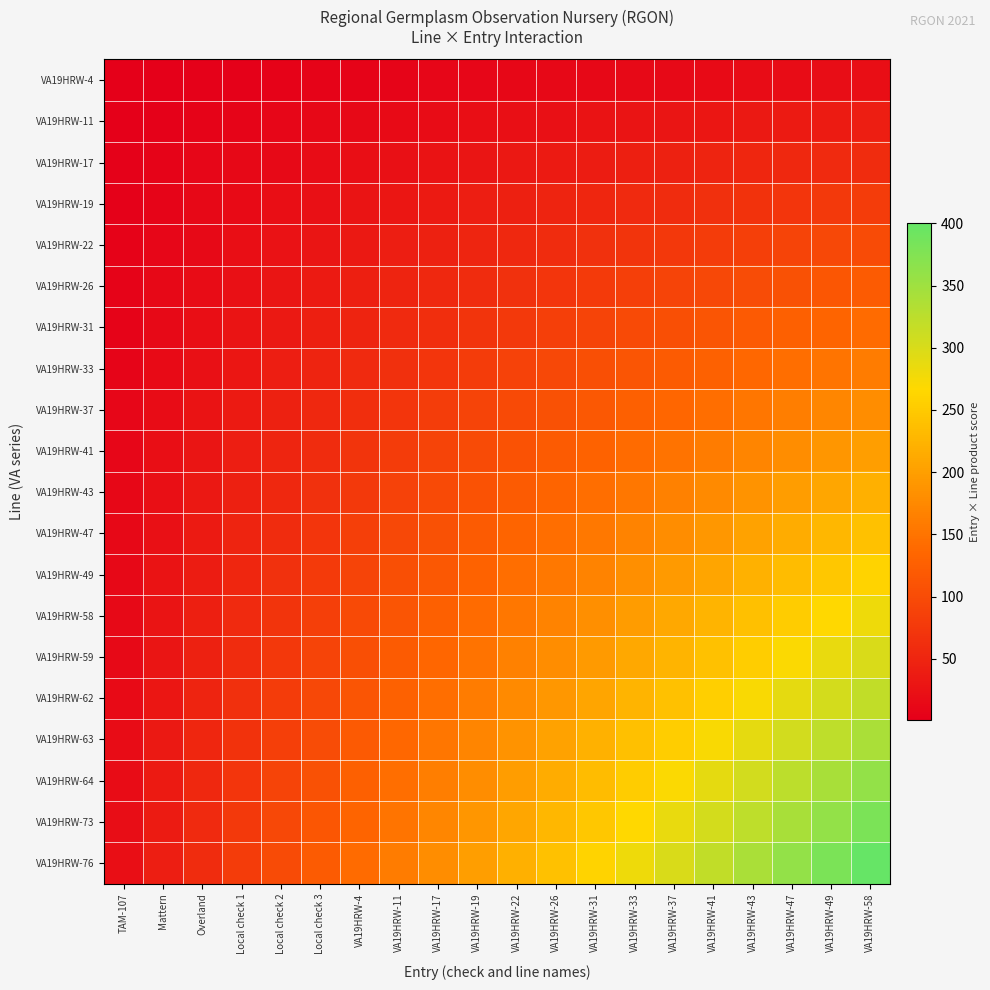

Reading right to left, what are all the values shown in this chart?

VA19HRW-4: VA19HRW-58=20	VA19HRW-49=19	VA19HRW-47=18	VA19HRW-43=17	VA19HRW-41=16	VA19HRW-37=15	VA19HRW-33=14	VA19HRW-31=13	VA19HRW-26=12	VA19HRW-22=11	VA19HRW-19=10	VA19HRW-17=9	VA19HRW-11=8	VA19HRW-4=7	Local check 3=6	Local check 2=5	Local check 1=4	Overland=3	Mattern=2	TAM-107=1
VA19HRW-11: VA19HRW-58=40	VA19HRW-49=38	VA19HRW-47=36	VA19HRW-43=34	VA19HRW-41=32	VA19HRW-37=30	VA19HRW-33=28	VA19HRW-31=26	VA19HRW-26=24	VA19HRW-22=22	VA19HRW-19=20	VA19HRW-17=18	VA19HRW-11=16	VA19HRW-4=14	Local check 3=12	Local check 2=10	Local check 1=8	Overland=6	Mattern=4	TAM-107=2
VA19HRW-17: VA19HRW-58=60	VA19HRW-49=57	VA19HRW-47=54	VA19HRW-43=51	VA19HRW-41=48	VA19HRW-37=45	VA19HRW-33=42	VA19HRW-31=39	VA19HRW-26=36	VA19HRW-22=33	VA19HRW-19=30	VA19HRW-17=27	VA19HRW-11=24	VA19HRW-4=21	Local check 3=18	Local check 2=15	Local check 1=12	Overland=9	Mattern=6	TAM-107=3
VA19HRW-19: VA19HRW-58=80	VA19HRW-49=76	VA19HRW-47=72	VA19HRW-43=68	VA19HRW-41=64	VA19HRW-37=60	VA19HRW-33=56	VA19HRW-31=52	VA19HRW-26=48	VA19HRW-22=44	VA19HRW-19=40	VA19HRW-17=36	VA19HRW-11=32	VA19HRW-4=28	Local check 3=24	Local check 2=20	Local check 1=16	Overland=12	Mattern=8	TAM-107=4
VA19HRW-22: VA19HRW-58=100	VA19HRW-49=95	VA19HRW-47=90	VA19HRW-43=85	VA19HRW-41=80	VA19HRW-37=75	VA19HRW-33=70	VA19HRW-31=65	VA19HRW-26=60	VA19HRW-22=55	VA19HRW-19=50	VA19HRW-17=45	VA19HRW-11=40	VA19HRW-4=35	Local check 3=30	Local check 2=25	Local check 1=20	Overland=15	Mattern=10	TAM-107=5
VA19HRW-26: VA19HRW-58=120	VA19HRW-49=114	VA19HRW-47=108	VA19HRW-43=102	VA19HRW-41=96	VA19HRW-37=90	VA19HRW-33=84	VA19HRW-31=78	VA19HRW-26=72	VA19HRW-22=66	VA19HRW-19=60	VA19HRW-17=54	VA19HRW-11=48	VA19HRW-4=42	Local check 3=36	Local check 2=30	Local check 1=24	Overland=18	Mattern=12	TAM-107=6
VA19HRW-31: VA19HRW-58=140	VA19HRW-49=133	VA19HRW-47=126	VA19HRW-43=119	VA19HRW-41=112	VA19HRW-37=105	VA19HRW-33=98	VA19HRW-31=91	VA19HRW-26=84	VA19HRW-22=77	VA19HRW-19=70	VA19HRW-17=63	VA19HRW-11=56	VA19HRW-4=49	Local check 3=42	Local check 2=35	Local check 1=28	Overland=21	Mattern=14	TAM-107=7
VA19HRW-33: VA19HRW-58=160	VA19HRW-49=152	VA19HRW-47=144	VA19HRW-43=136	VA19HRW-41=128	VA19HRW-37=120	VA19HRW-33=112	VA19HRW-31=104	VA19HRW-26=96	VA19HRW-22=88	VA19HRW-19=80	VA19HRW-17=72	VA19HRW-11=64	VA19HRW-4=56	Local check 3=48	Local check 2=40	Local check 1=32	Overland=24	Mattern=16	TAM-107=8
VA19HRW-37: VA19HRW-58=180	VA19HRW-49=171	VA19HRW-47=162	VA19HRW-43=153	VA19HRW-41=144	VA19HRW-37=135	VA19HRW-33=126	VA19HRW-31=117	VA19HRW-26=108	VA19HRW-22=99	VA19HRW-19=90	VA19HRW-17=81	VA19HRW-11=72	VA19HRW-4=63	Local check 3=54	Local check 2=45	Local check 1=36	Overland=27	Mattern=18	TAM-107=9
VA19HRW-41: VA19HRW-58=200	VA19HRW-49=190	VA19HRW-47=180	VA19HRW-43=170	VA19HRW-41=160	VA19HRW-37=150	VA19HRW-33=140	VA19HRW-31=130	VA19HRW-26=120	VA19HRW-22=110	VA19HRW-19=100	VA19HRW-17=90	VA19HRW-11=80	VA19HRW-4=70	Local check 3=60	Local check 2=50	Local check 1=40	Overland=30	Mattern=20	TAM-107=10
VA19HRW-43: VA19HRW-58=220	VA19HRW-49=209	VA19HRW-47=198	VA19HRW-43=187	VA19HRW-41=176	VA19HRW-37=165	VA19HRW-33=154	VA19HRW-31=143	VA19HRW-26=132	VA19HRW-22=121	VA19HRW-19=110	VA19HRW-17=99	VA19HRW-11=88	VA19HRW-4=77	Local check 3=66	Local check 2=55	Local check 1=44	Overland=33	Mattern=22	TAM-107=11
VA19HRW-47: VA19HRW-58=240	VA19HRW-49=228	VA19HRW-47=216	VA19HRW-43=204	VA19HRW-41=192	VA19HRW-37=180	VA19HRW-33=168	VA19HRW-31=156	VA19HRW-26=144	VA19HRW-22=132	VA19HRW-19=120	VA19HRW-17=108	VA19HRW-11=96	VA19HRW-4=84	Local check 3=72	Local check 2=60	Local check 1=48	Overland=36	Mattern=24	TAM-107=12
VA19HRW-49: VA19HRW-58=260	VA19HRW-49=247	VA19HRW-47=234	VA19HRW-43=221	VA19HRW-41=208	VA19HRW-37=195	VA19HRW-33=182	VA19HRW-31=169	VA19HRW-26=156	VA19HRW-22=143	VA19HRW-19=130	VA19HRW-17=117	VA19HRW-11=104	VA19HRW-4=91	Local check 3=78	Local check 2=65	Local check 1=52	Overland=39	Mattern=26	TAM-107=13
VA19HRW-58: VA19HRW-58=280	VA19HRW-49=266	VA19HRW-47=252	VA19HRW-43=238	VA19HRW-41=224	VA19HRW-37=210	VA19HRW-33=196	VA19HRW-31=182	VA19HRW-26=168	VA19HRW-22=154	VA19HRW-19=140	VA19HRW-17=126	VA19HRW-11=112	VA19HRW-4=98	Local check 3=84	Local check 2=70	Local check 1=56	Overland=42	Mattern=28	TAM-107=14
VA19HRW-59: VA19HRW-58=300	VA19HRW-49=285	VA19HRW-47=270	VA19HRW-43=255	VA19HRW-41=240	VA19HRW-37=225	VA19HRW-33=210	VA19HRW-31=195	VA19HRW-26=180	VA19HRW-22=165	VA19HRW-19=150	VA19HRW-17=135	VA19HRW-11=120	VA19HRW-4=105	Local check 3=90	Local check 2=75	Local check 1=60	Overland=45	Mattern=30	TAM-107=15
VA19HRW-62: VA19HRW-58=320	VA19HRW-49=304	VA19HRW-47=288	VA19HRW-43=272	VA19HRW-41=256	VA19HRW-37=240	VA19HRW-33=224	VA19HRW-31=208	VA19HRW-26=192	VA19HRW-22=176	VA19HRW-19=160	VA19HRW-17=144	VA19HRW-11=128	VA19HRW-4=112	Local check 3=96	Local check 2=80	Local check 1=64	Overland=48	Mattern=32	TAM-107=16
VA19HRW-63: VA19HRW-58=340	VA19HRW-49=323	VA19HRW-47=306	VA19HRW-43=289	VA19HRW-41=272	VA19HRW-37=255	VA19HRW-33=238	VA19HRW-31=221	VA19HRW-26=204	VA19HRW-22=187	VA19HRW-19=170	VA19HRW-17=153	VA19HRW-11=136	VA19HRW-4=119	Local check 3=102	Local check 2=85	Local check 1=68	Overland=51	Mattern=34	TAM-107=17
VA19HRW-64: VA19HRW-58=360	VA19HRW-49=342	VA19HRW-47=324	VA19HRW-43=306	VA19HRW-41=288	VA19HRW-37=270	VA19HRW-33=252	VA19HRW-31=234	VA19HRW-26=216	VA19HRW-22=198	VA19HRW-19=180	VA19HRW-17=162	VA19HRW-11=144	VA19HRW-4=126	Local check 3=108	Local check 2=90	Local check 1=72	Overland=54	Mattern=36	TAM-107=18
VA19HRW-73: VA19HRW-58=380	VA19HRW-49=361	VA19HRW-47=342	VA19HRW-43=323	VA19HRW-41=304	VA19HRW-37=285	VA19HRW-33=266	VA19HRW-31=247	VA19HRW-26=228	VA19HRW-22=209	VA19HRW-19=190	VA19HRW-17=171	VA19HRW-11=152	VA19HRW-4=133	Local check 3=114	Local check 2=95	Local check 1=76	Overland=57	Mattern=38	TAM-107=19
VA19HRW-76: VA19HRW-58=400	VA19HRW-49=380	VA19HRW-47=360	VA19HRW-43=340	VA19HRW-41=320	VA19HRW-37=300	VA19HRW-33=280	VA19HRW-31=260	VA19HRW-26=240	VA19HRW-22=220	VA19HRW-19=200	VA19HRW-17=180	VA19HRW-11=160	VA19HRW-4=140	Local check 3=120	Local check 2=100	Local check 1=80	Overland=60	Mattern=40	TAM-107=20